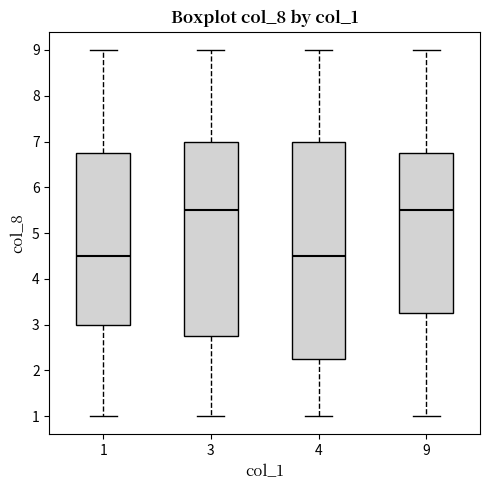

Reading left to right, transcribe this box plot: for each box, give where its median line is, the range the box spans, and where its two whiskers end, as read against the y-axis. The values are not printed on the chart, so give them approximately, as read against the axis.

1: median 4.5, box 3.0 to 6.8, whiskers 1.0 to 9.0
3: median 5.5, box 2.8 to 7.0, whiskers 1.0 to 9.0
4: median 4.5, box 2.3 to 7.0, whiskers 1.0 to 9.0
9: median 5.5, box 3.3 to 6.8, whiskers 1.0 to 9.0